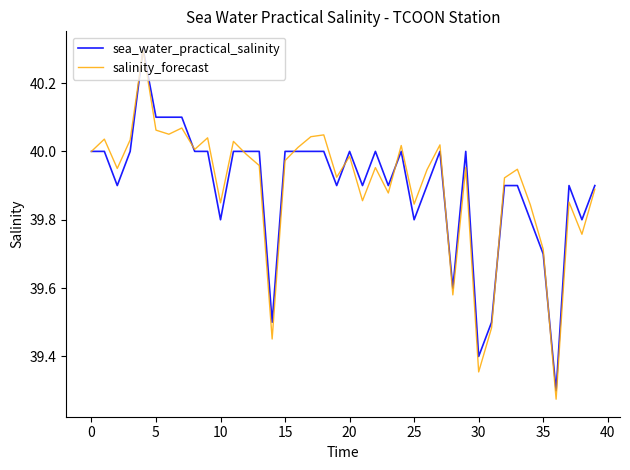

What is the sum of all sea_water_practical_salinity values?

1595.9